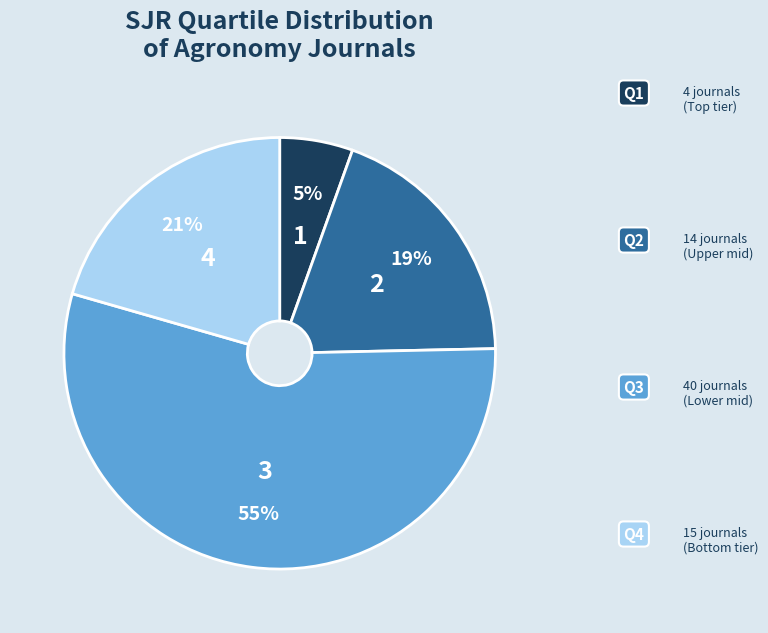

Does any single category account for the majority?

Yes